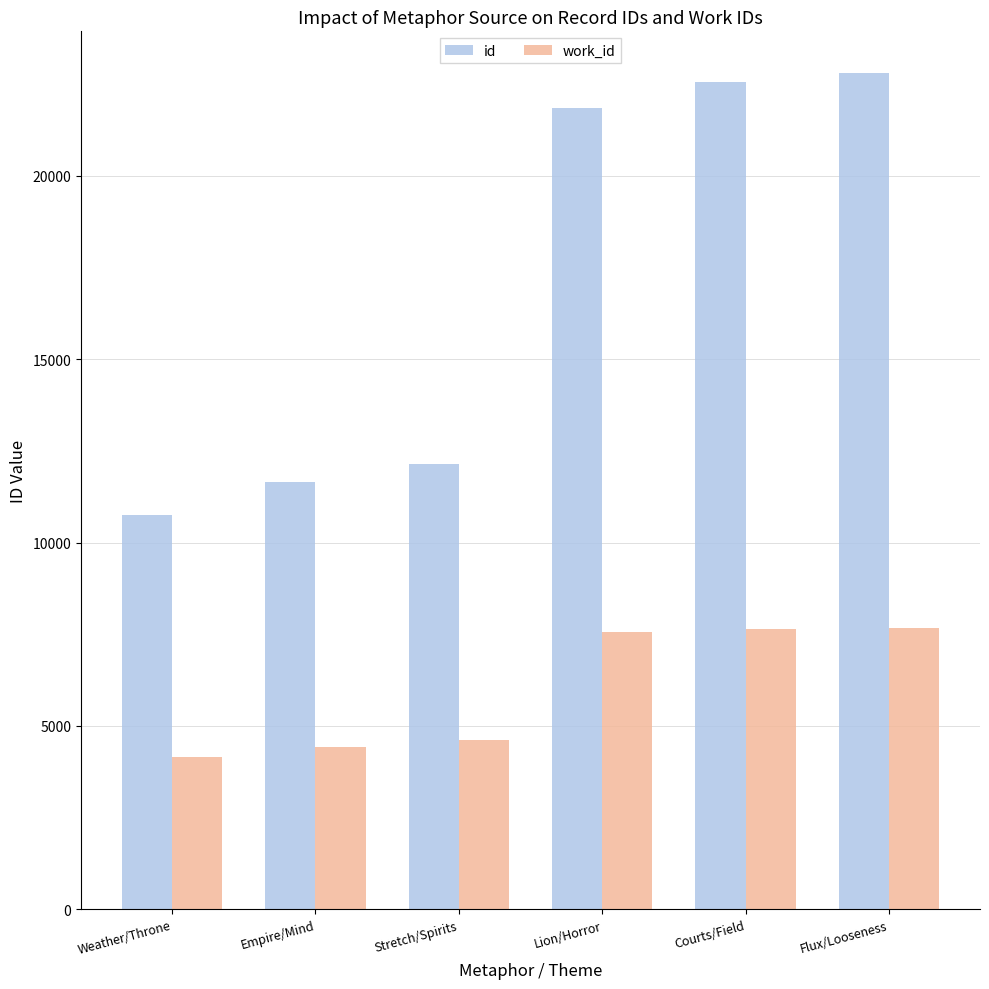

Which series changed the most between Weather/Throne and Flux/Looseness?

id